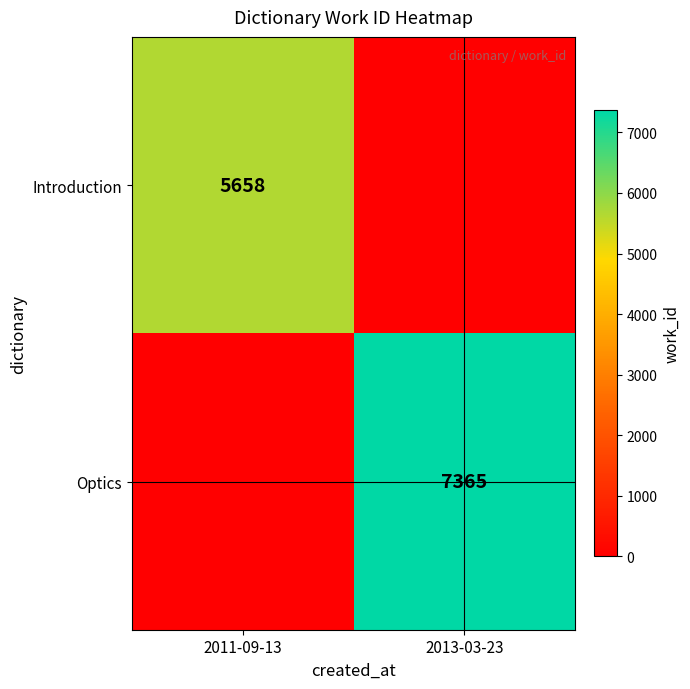

The Introduction series shows 5658 at 2011-09-13. True or false?

True